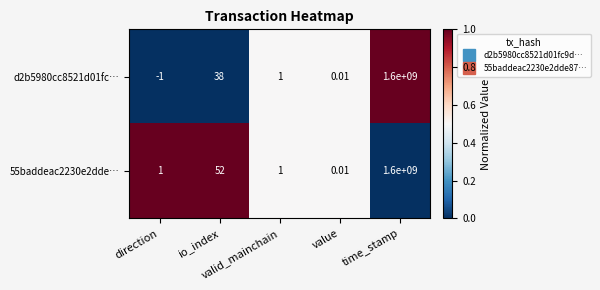

What is the spread (max minus min) of values at direction?

2.0